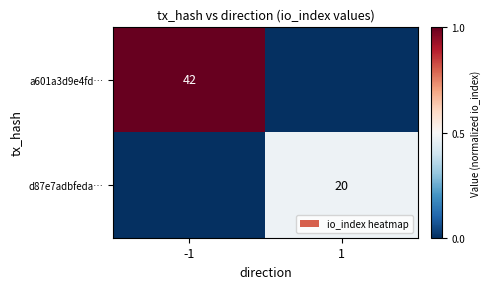

The d87e7adbfeda… series shows 5 at 1. True or false?

False